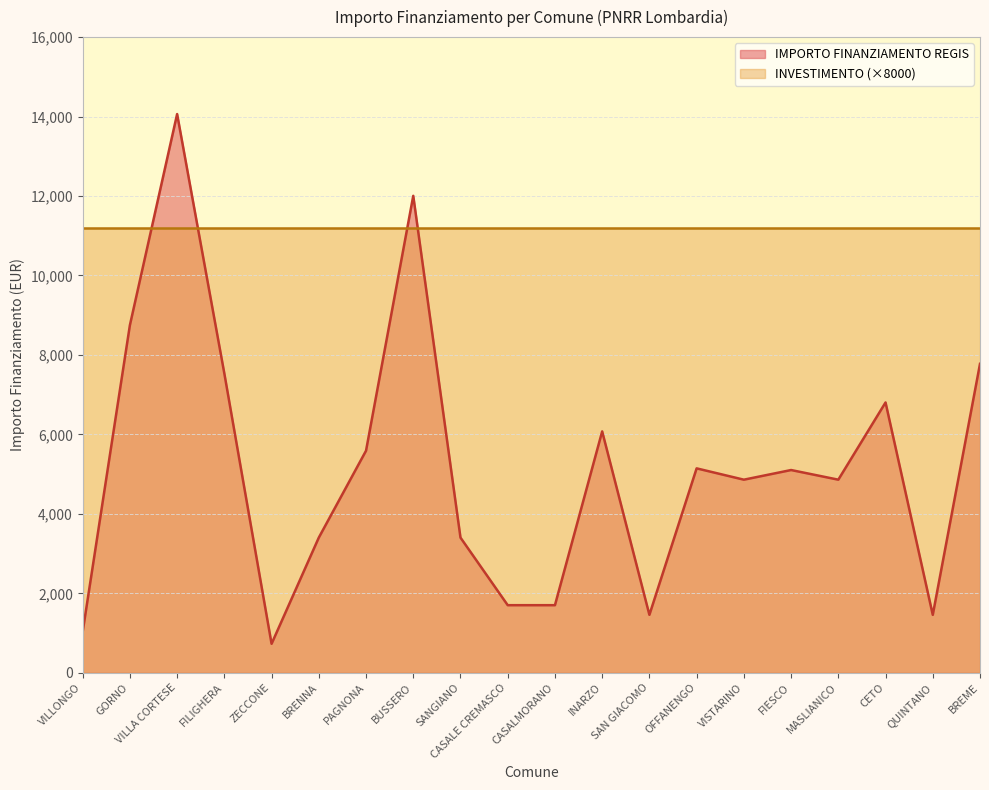

Between VILLONGO and SAN GIACOMO, which is larger?

SAN GIACOMO